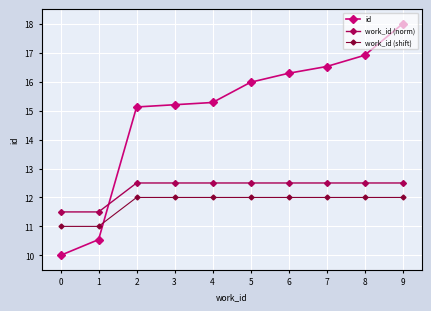

What is the value of the work_id (shift) point at the 6th from the left?

12.0